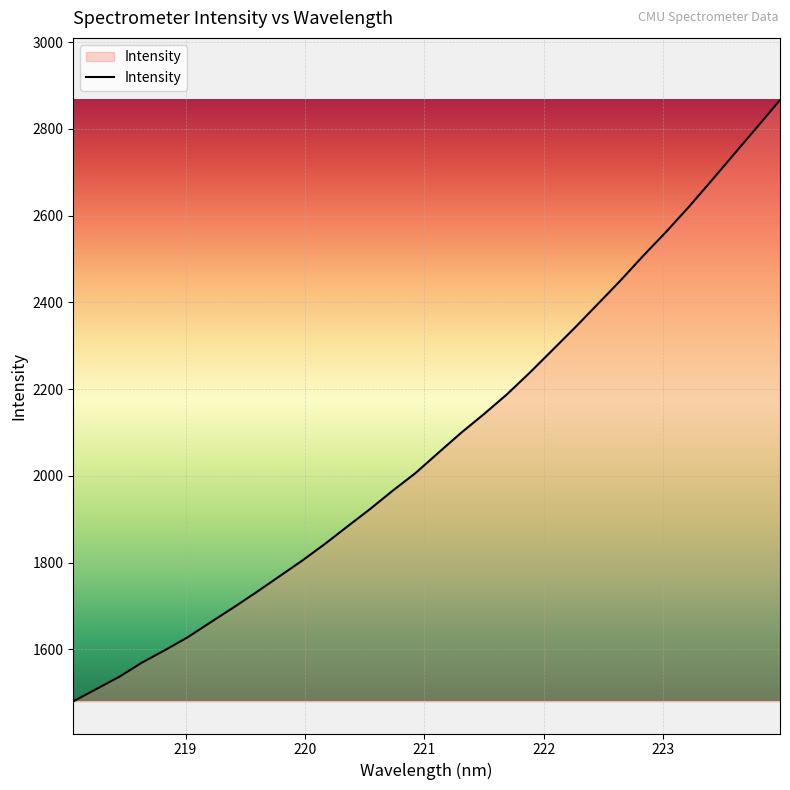

What is the difference between the maximum and minimum values?

1386.2